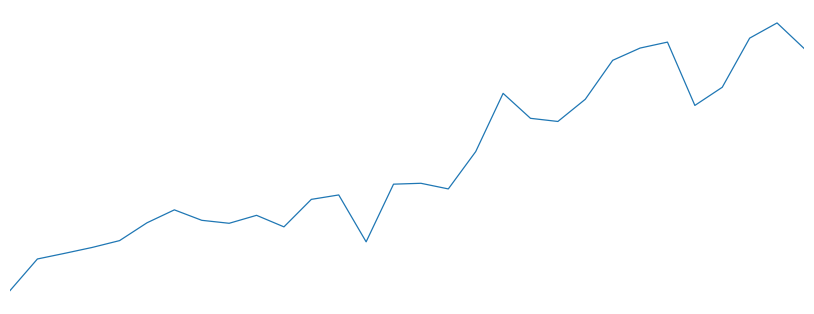

What is the maximum value shown in the chart?

105.8